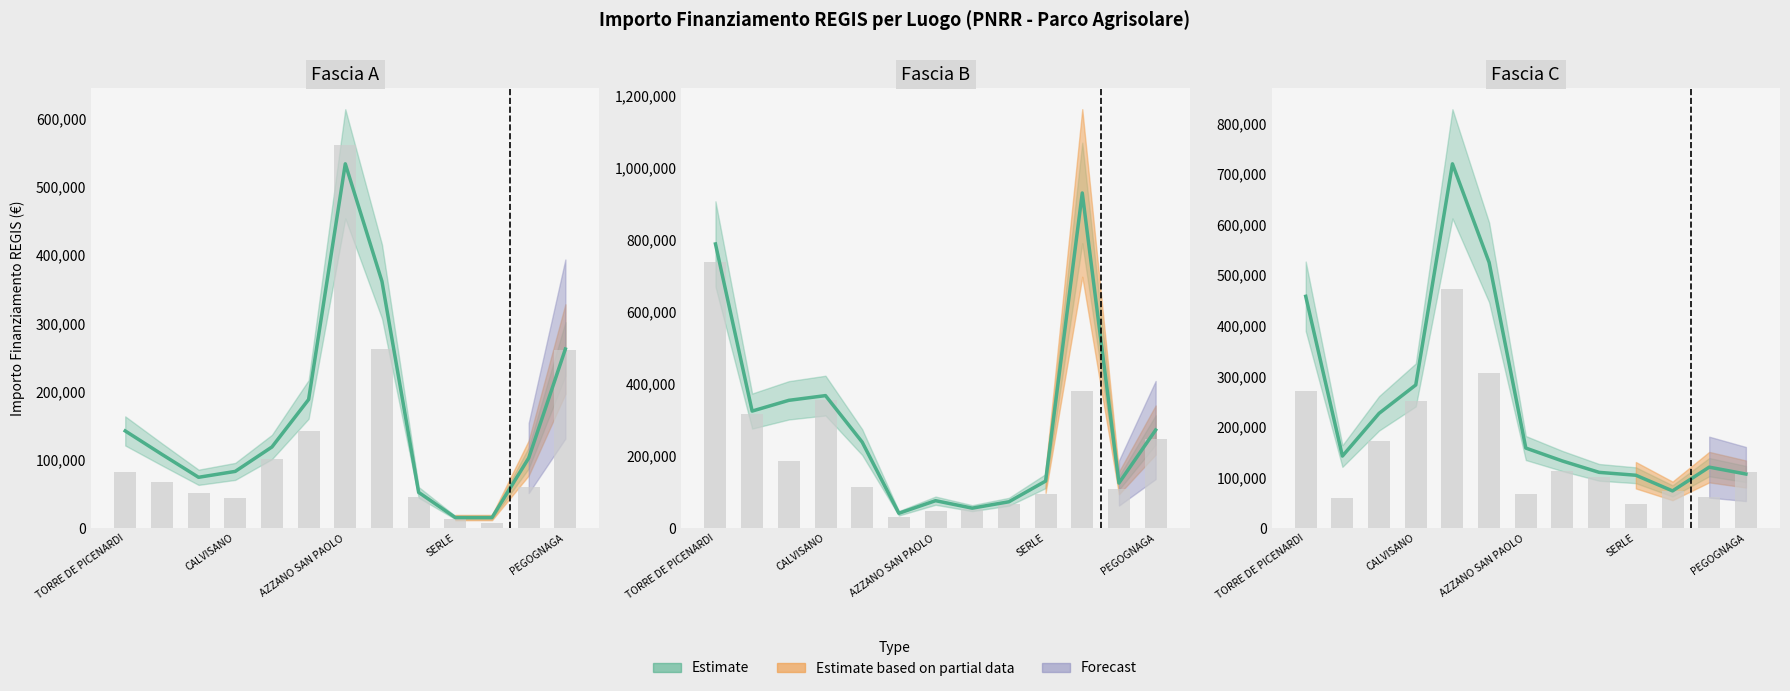

The value of Fascia C at CALVISANO is 282960.0. True or false?

True